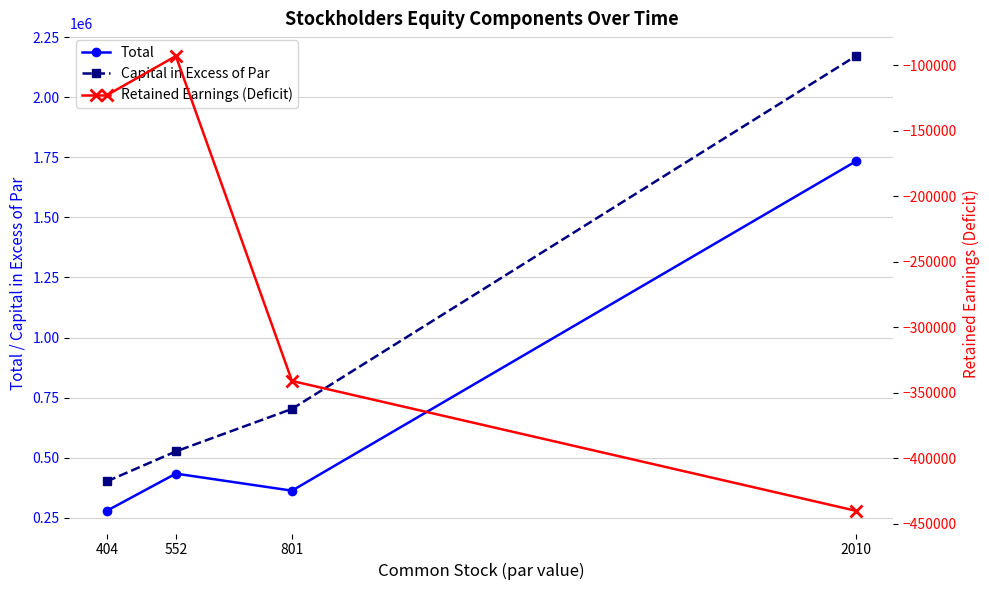

Between 801 and 552, which is larger?

552